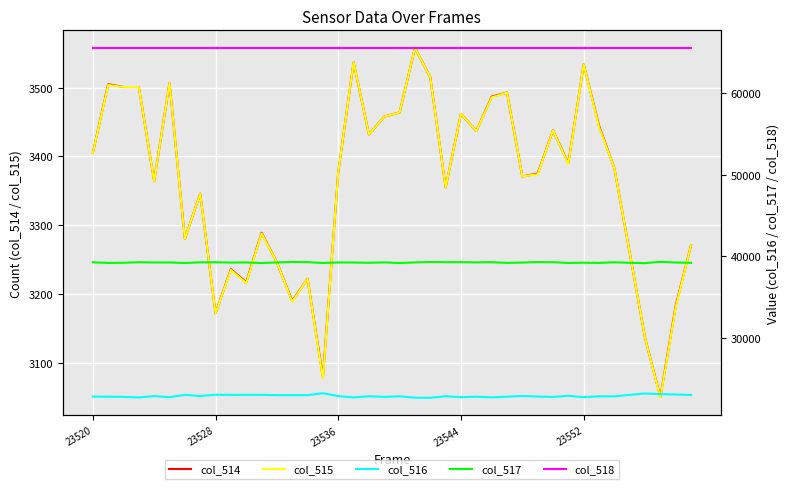

What is the maximum value for col_515?

3558